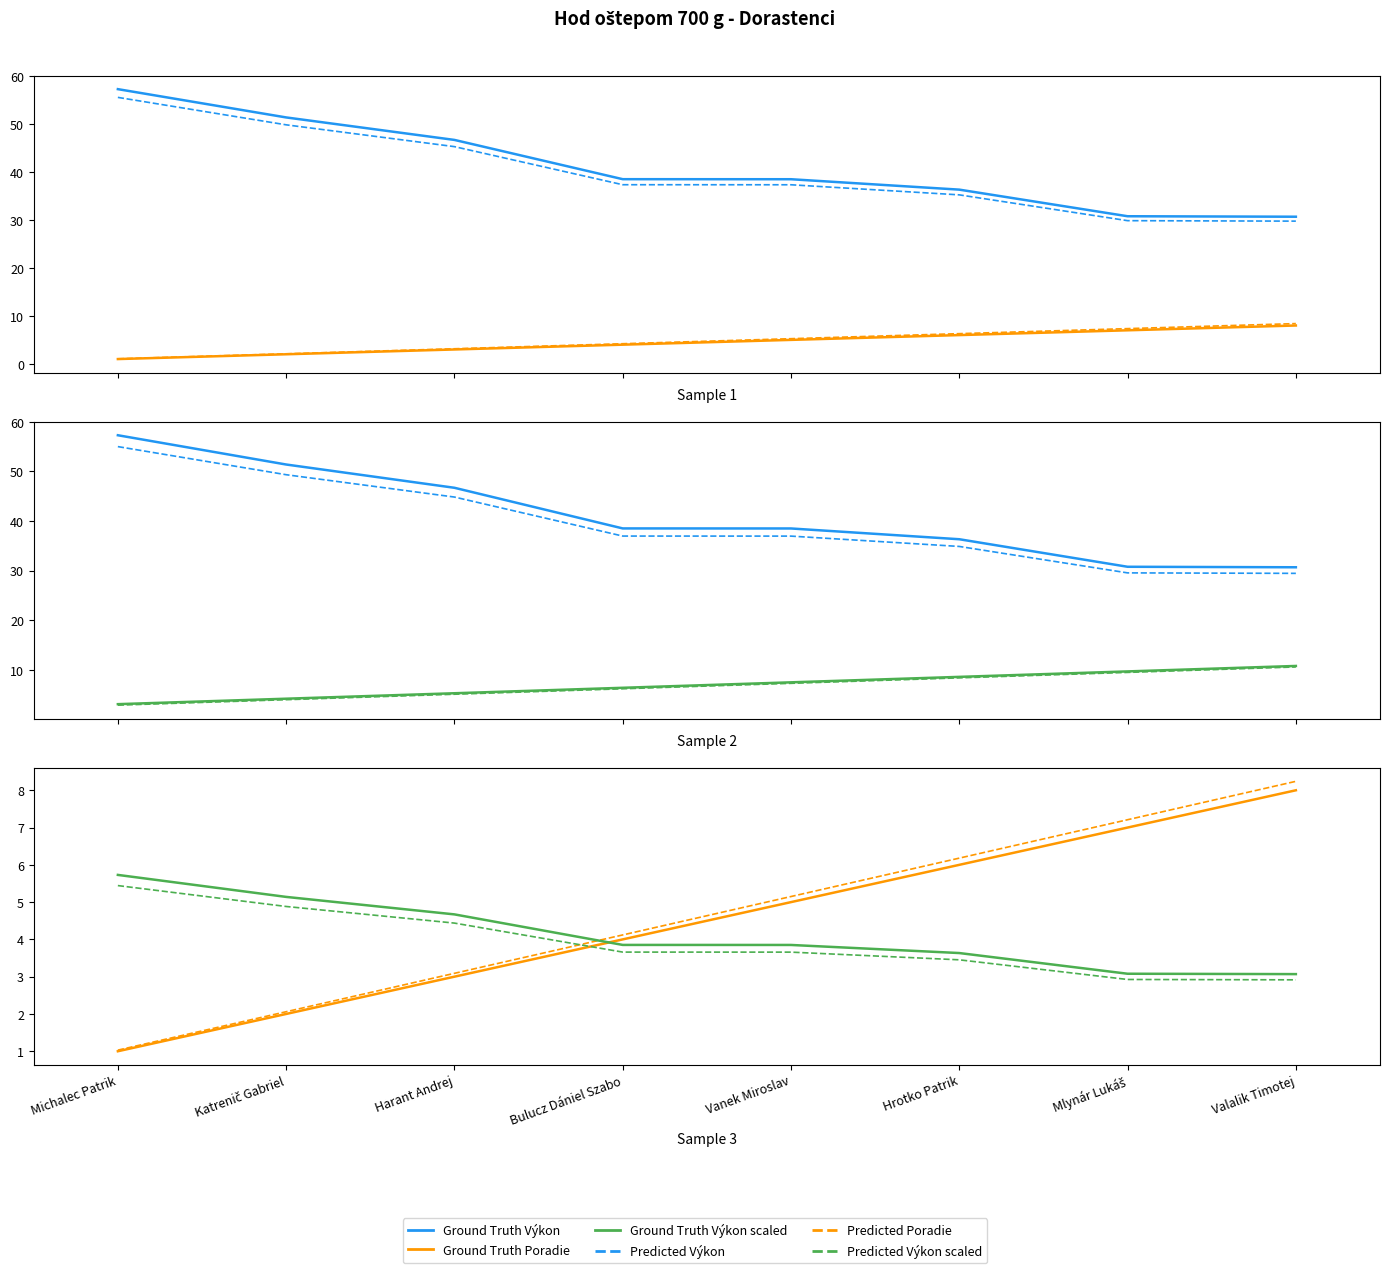

What is the lowest value of the Výkon series?

29.8